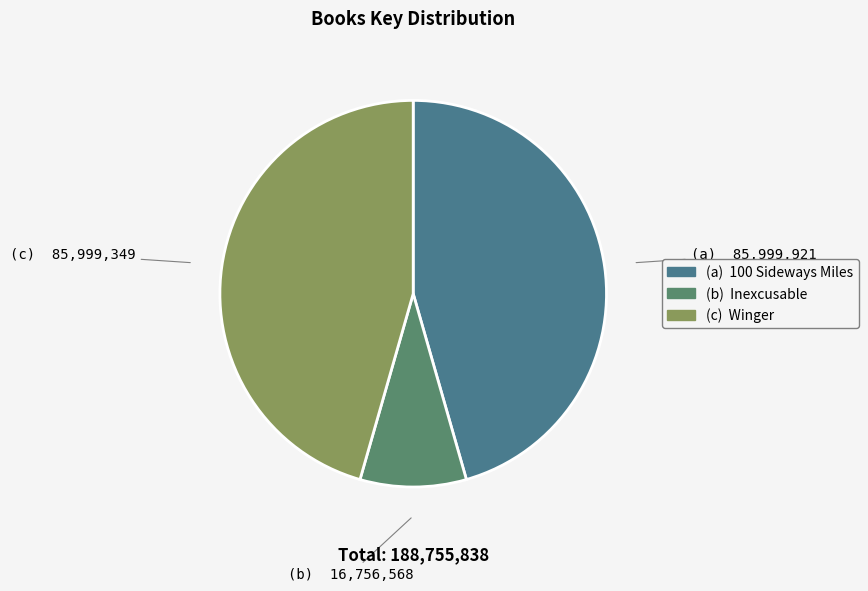

Rank the categories by value from highest to lowest.

100 Sideways Miles, Winger, Inexcusable